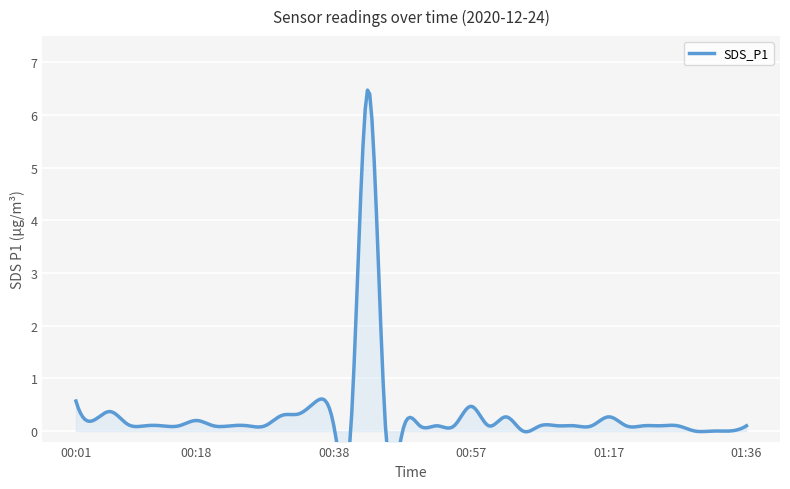

Is it true that the value at 01:09 is 0.1?

True